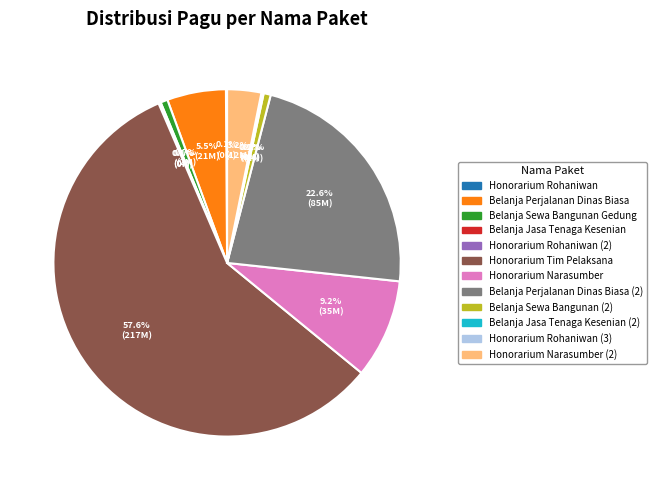

What percentage is NOT represented by Belanja Perjalanan Dinas Biasa?

94.5%